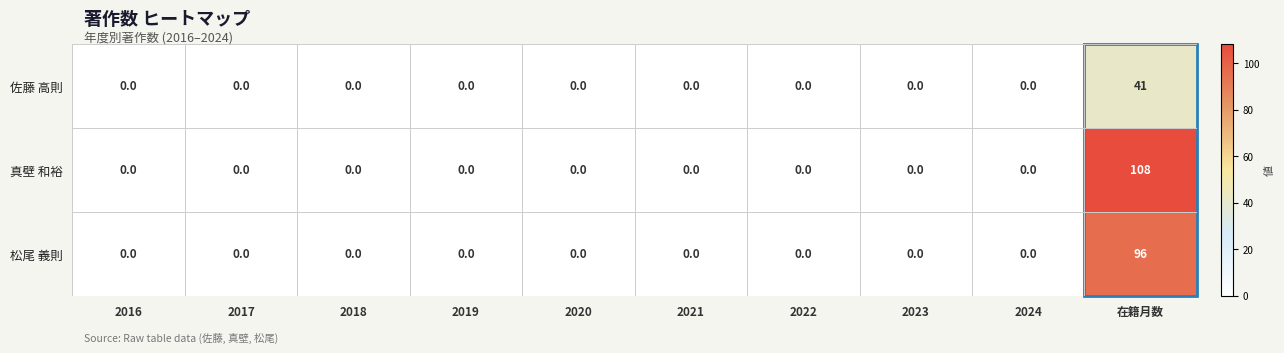

List the series in order of their peak value, highest first.

真壁 和裕, 松尾 義則, 佐藤 高則